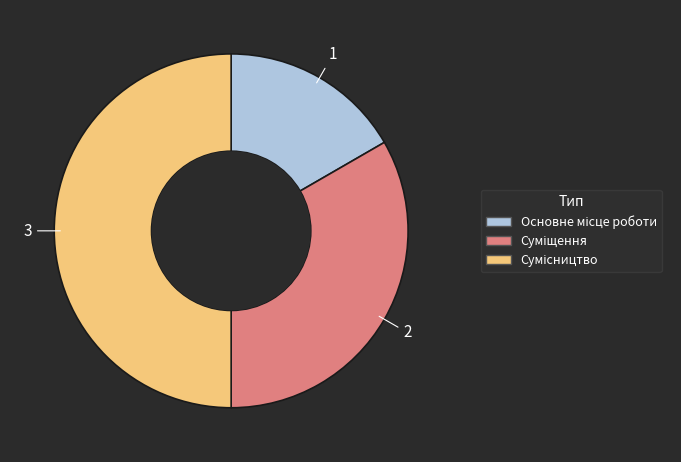

How many slices are in this pie chart?

3